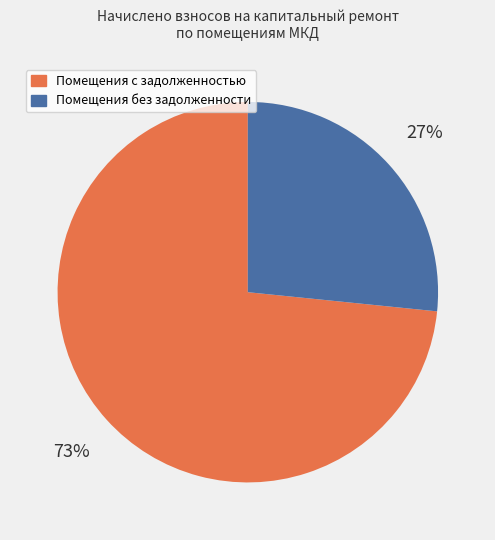

To the nearest percent, what portion does Помещения без задолженности represent?

27%